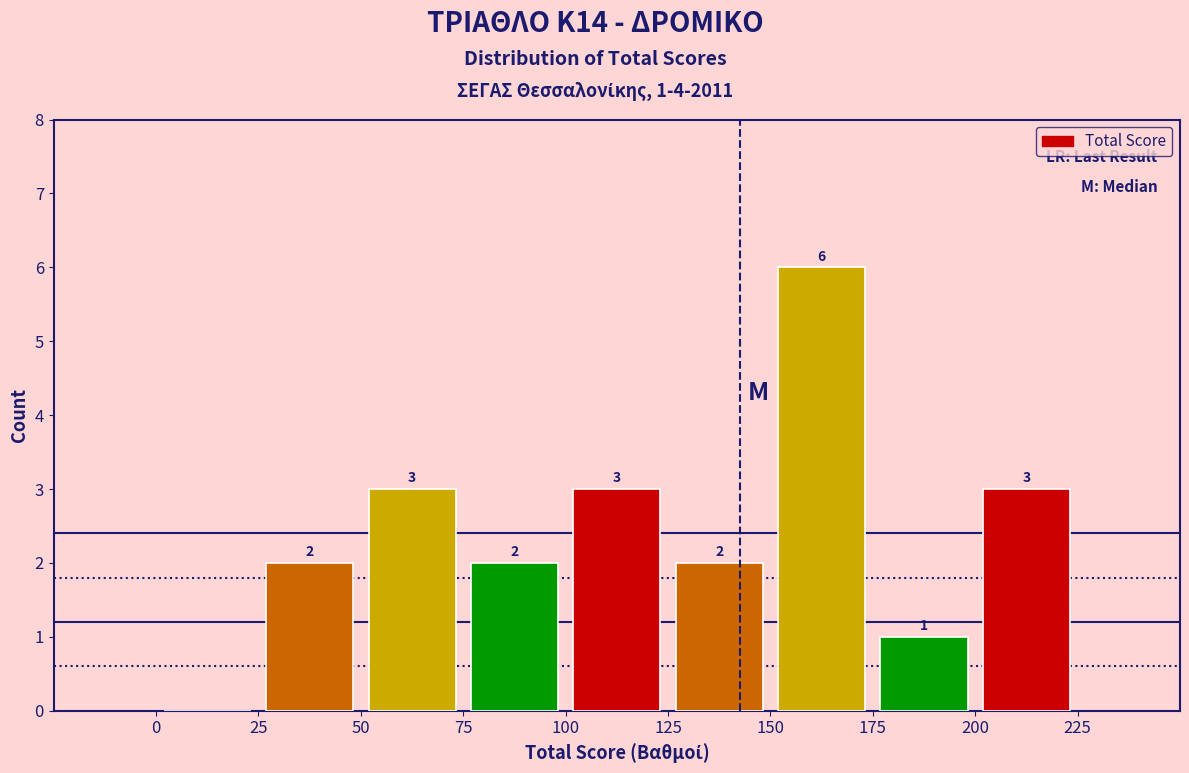

Which range on the x-axis has the tallest bar?

150 to 175